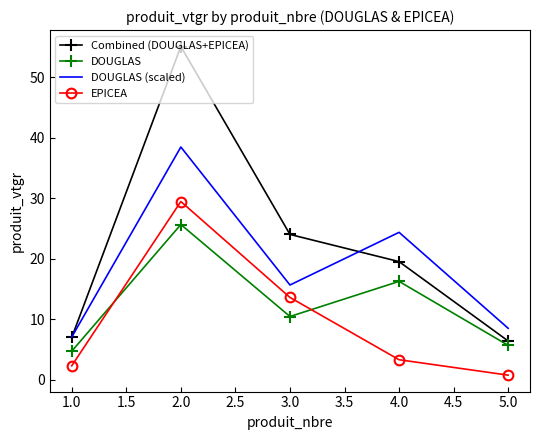

True or false: DOUGLAS (scaled) has a value of 15.6 at 3.0.

True